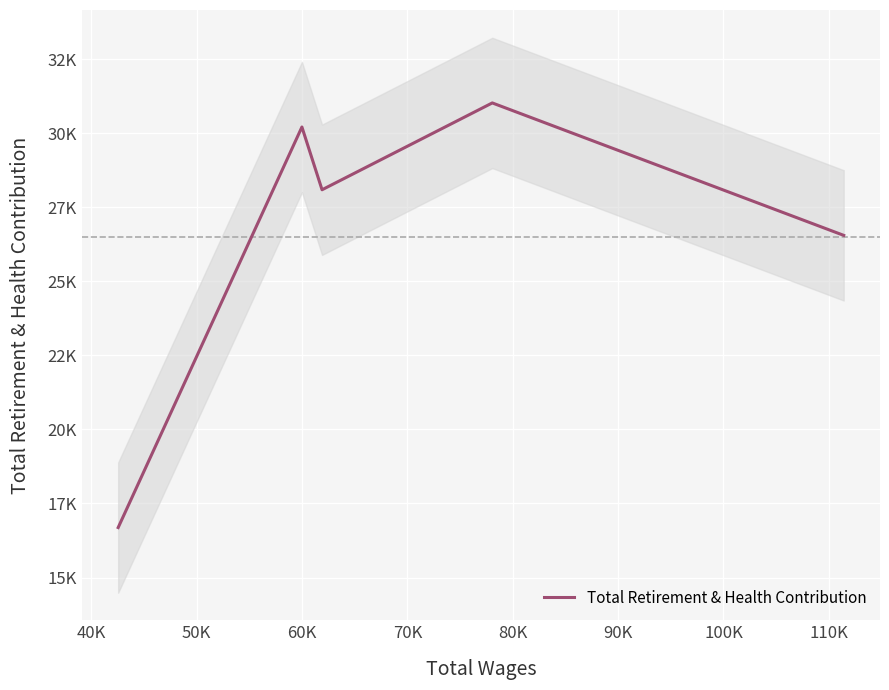

Does the chart display data point markers on the line(s)?

No